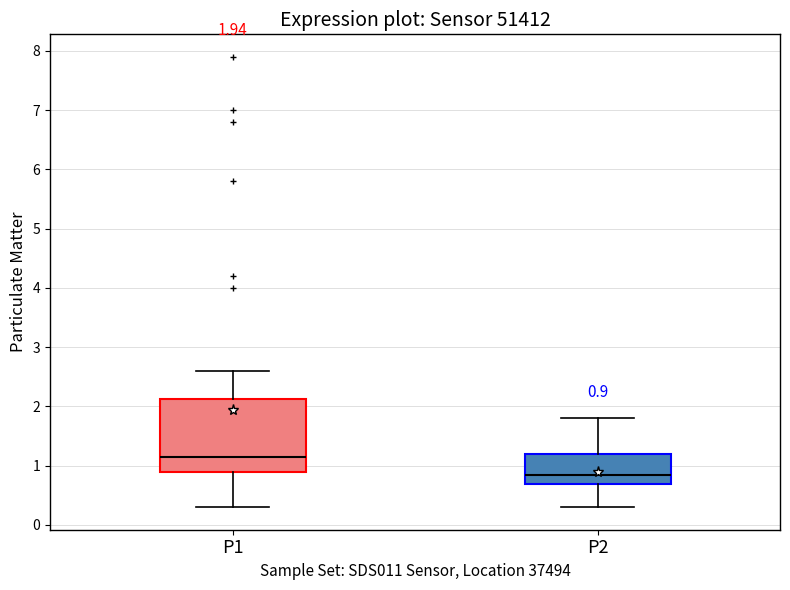

Which box has the highest median line?

P1